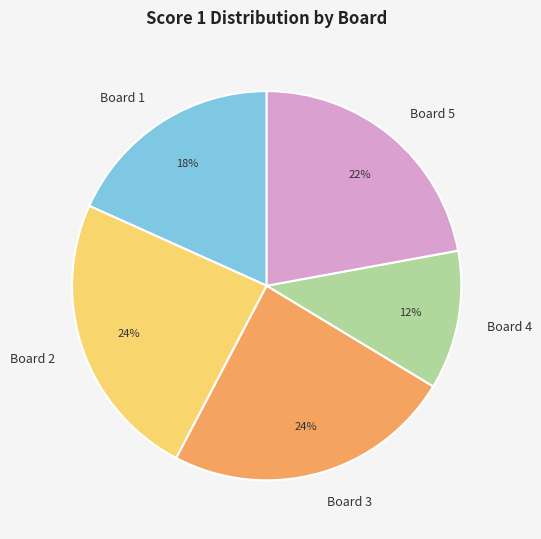

Is it true that Board 3 is 30% of the pie?

False